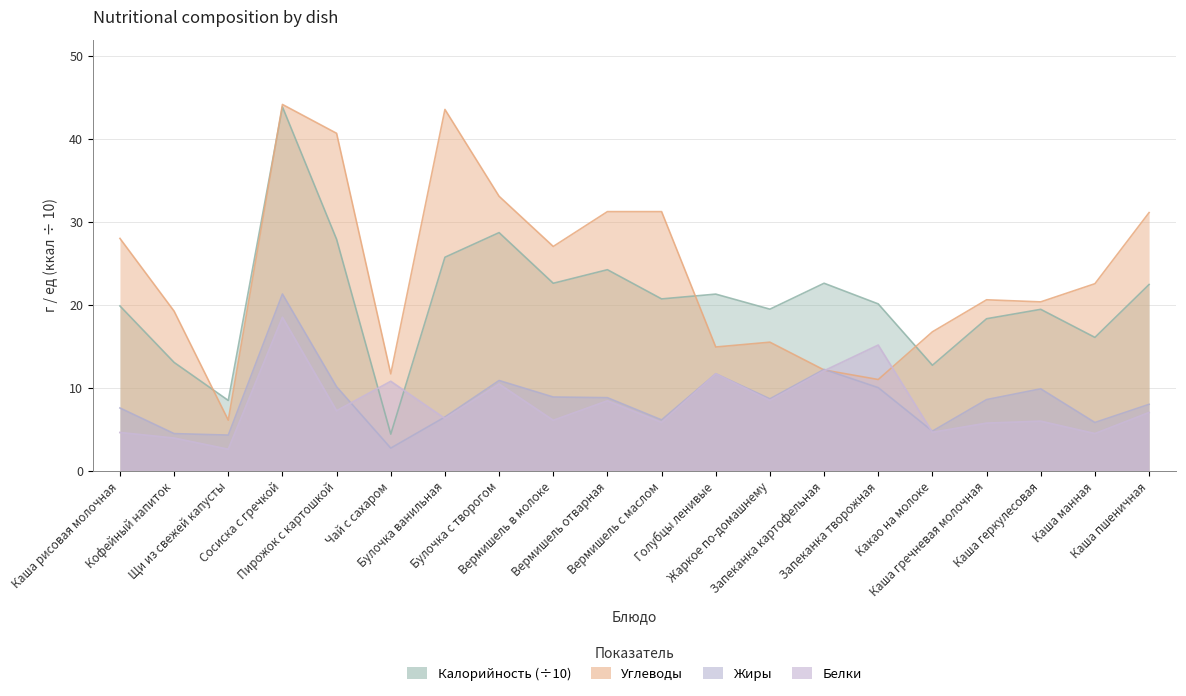

True or false: Калорийность has a value of 2.0 at Щи из свежей капусты.

False